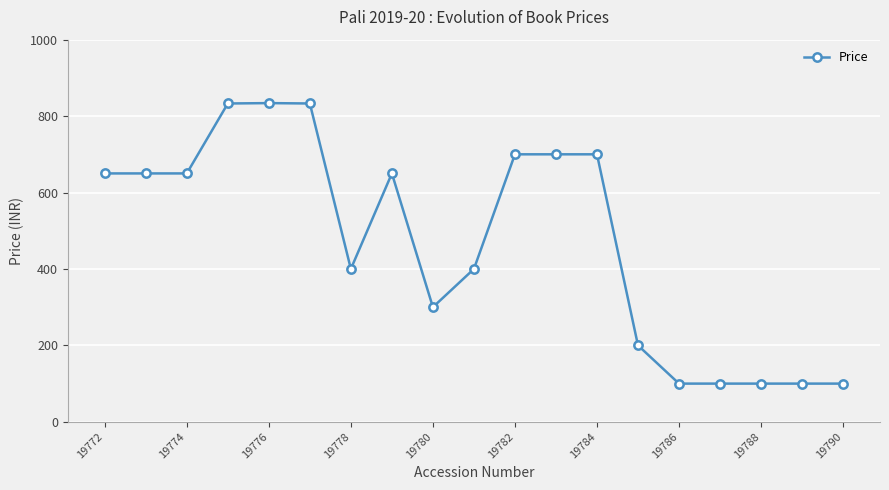

What is the difference between the maximum and minimum values?

734